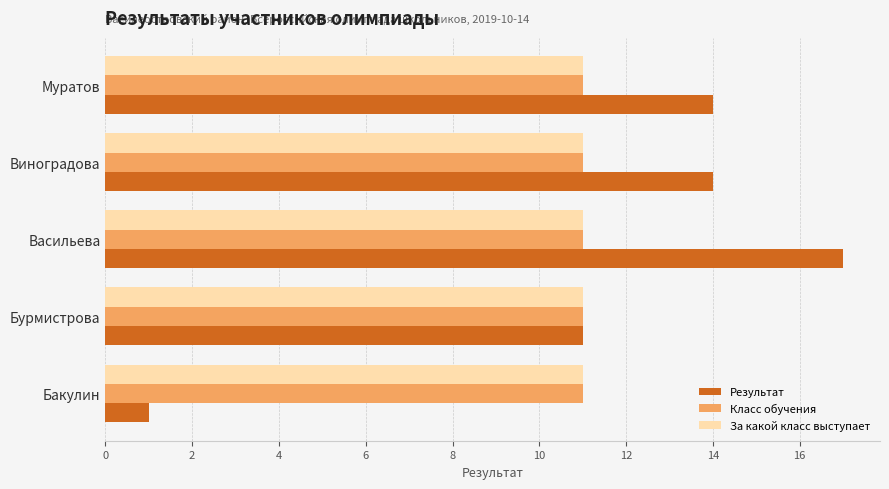

Is it true that За какой класс выступает equals 11 at Васильева?

True